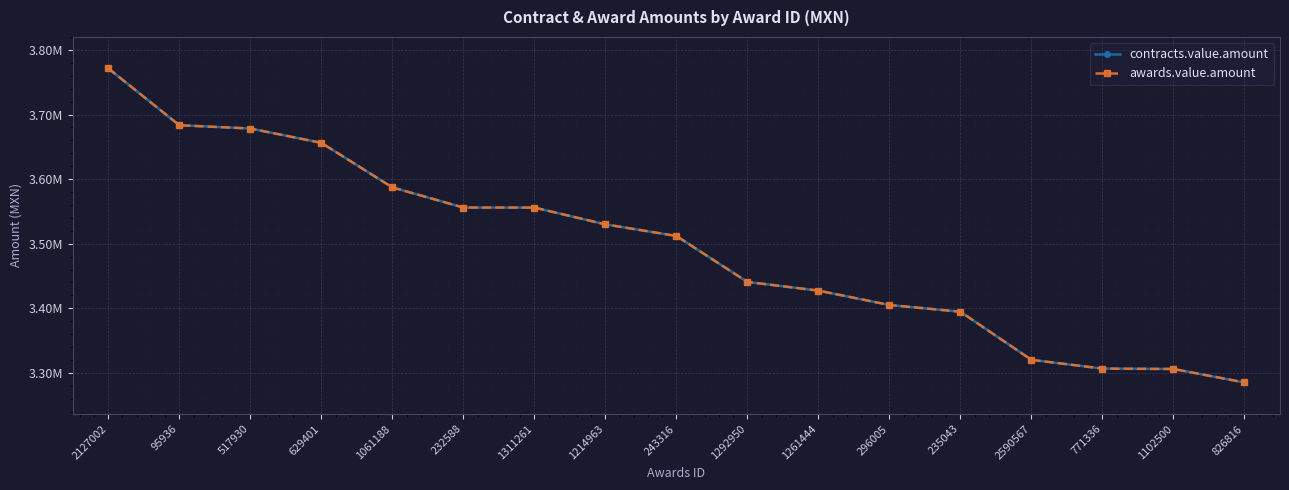

Does the chart have visible grid lines?

Yes